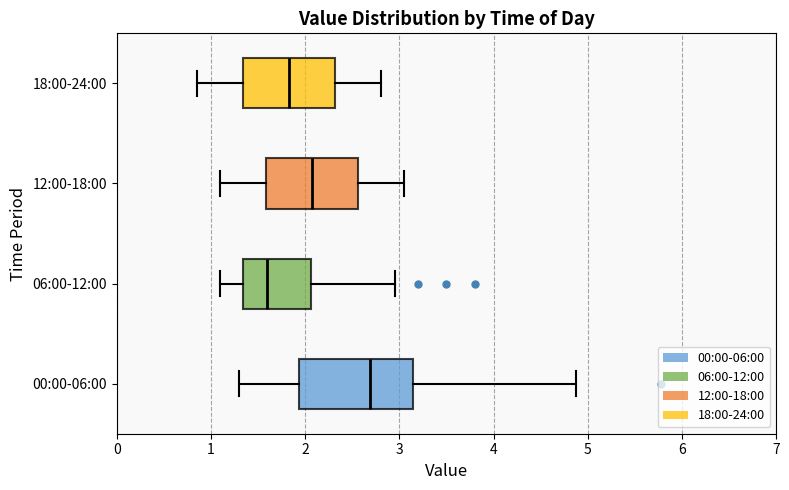

Reading bottom to top, transcribe this box plot: for each box, give where its median line is, the range the box spans, and where its two whiskers end, as read against the x-axis. The values are not printed on the chart, so give them approximately, as read against the axis.

00:00-06:00: median 2.7, box 1.9 to 3.1, whiskers 1.3 to 4.9
06:00-12:00: median 1.6, box 1.3 to 2.1, whiskers 1.1 to 3.0
12:00-18:00: median 2.1, box 1.6 to 2.6, whiskers 1.1 to 3.1
18:00-24:00: median 1.8, box 1.3 to 2.3, whiskers 0.9 to 2.8